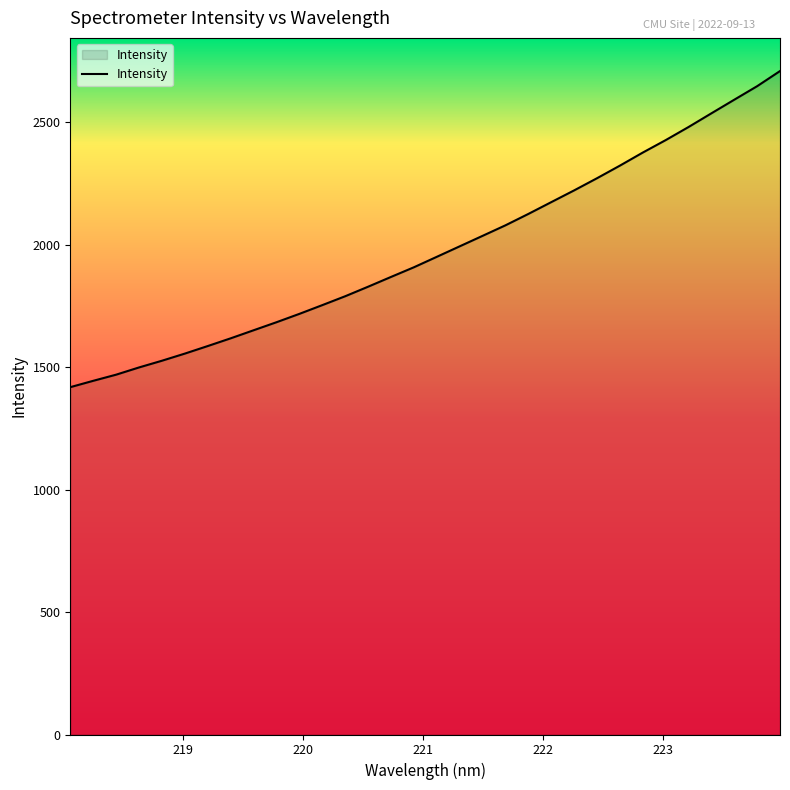

How many distinct data groups are displayed?

1